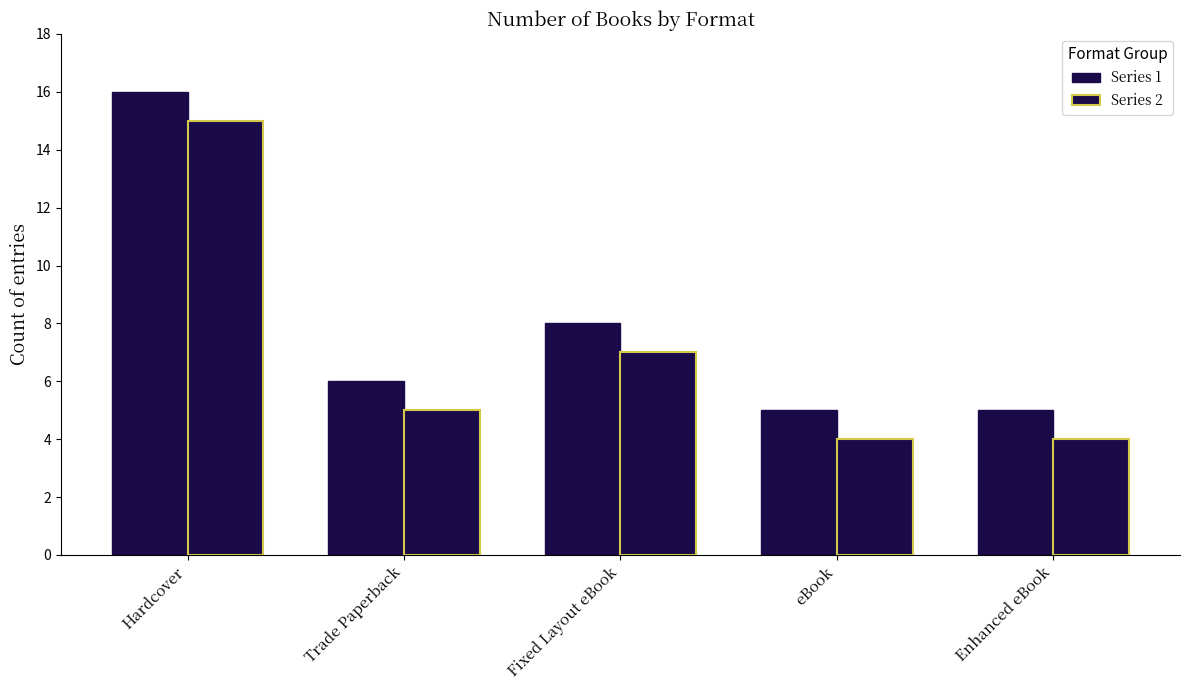

What is the approximate value of Series 2 at Trade Paperback?

5